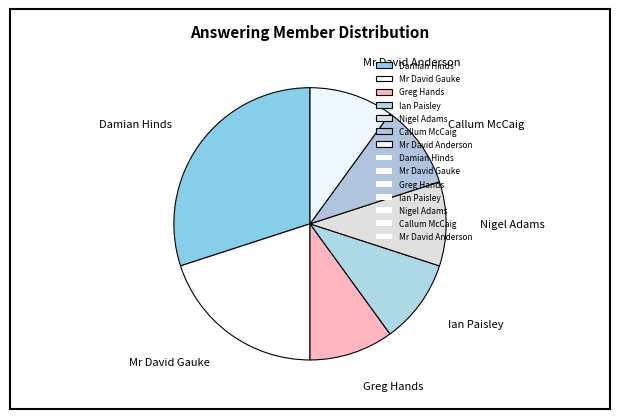

Do Ian Paisley and Greg Hands together represent more than half of the pie?

No